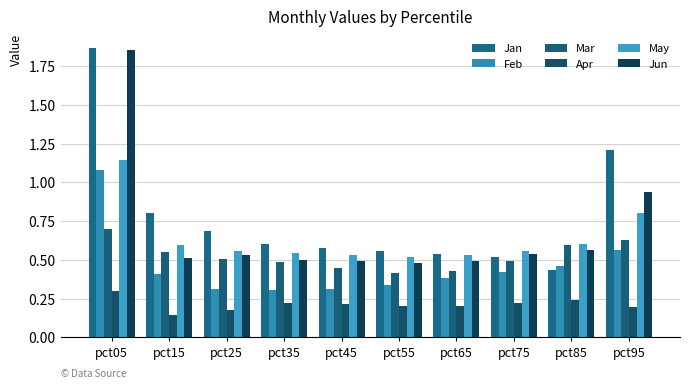

What is the difference between the Jun values at pct05 and pct75?

1.3